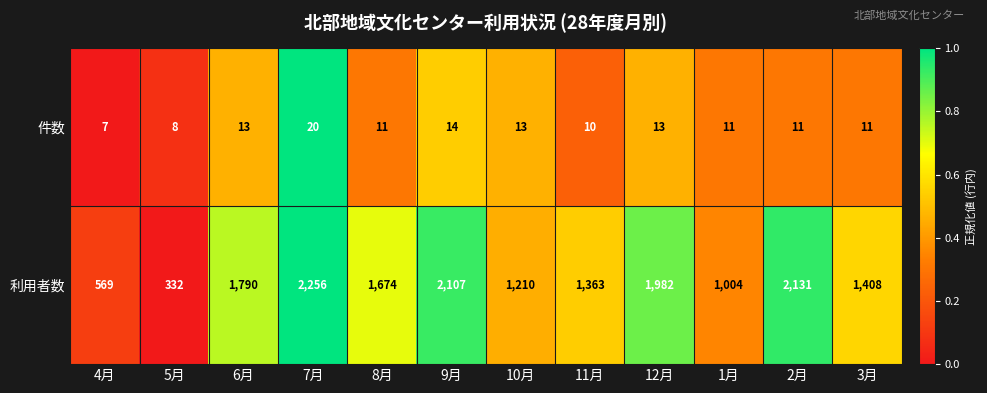

Which series has the largest range (max minus min)?

利用者数